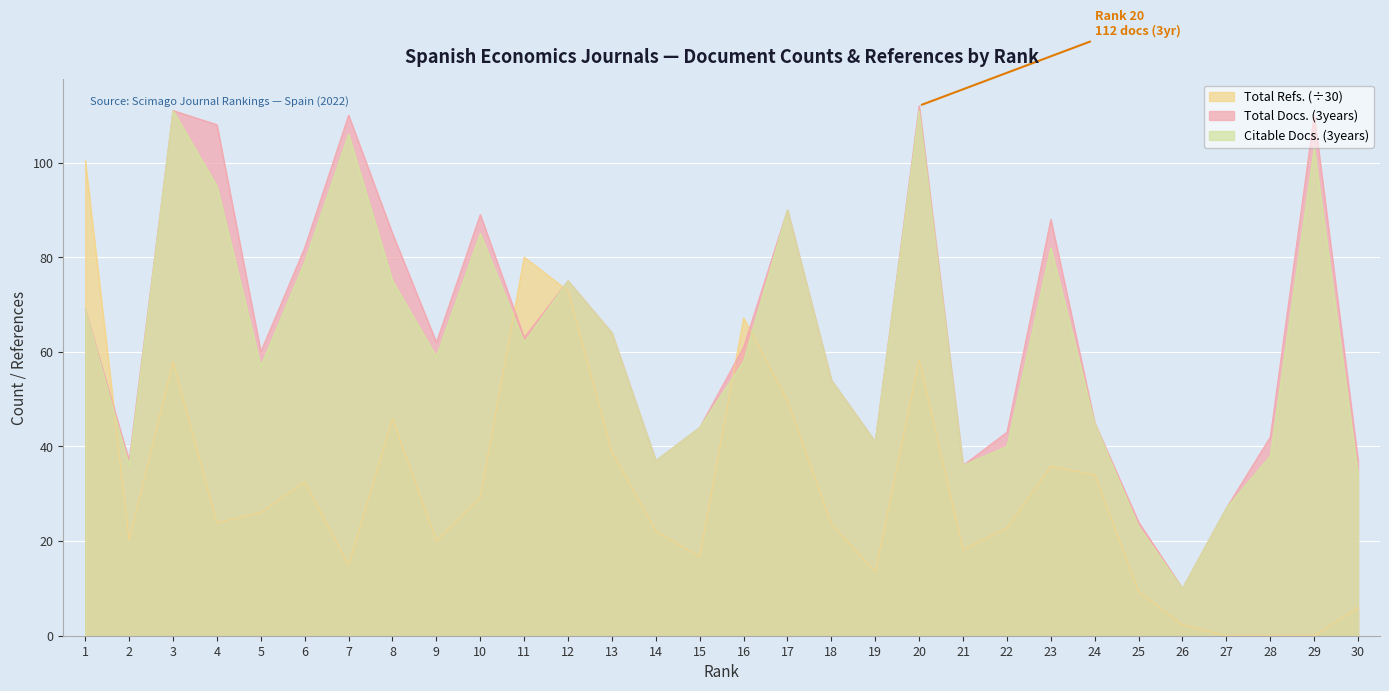

What is the average value of the Total Docs. (3years) series?

63.9